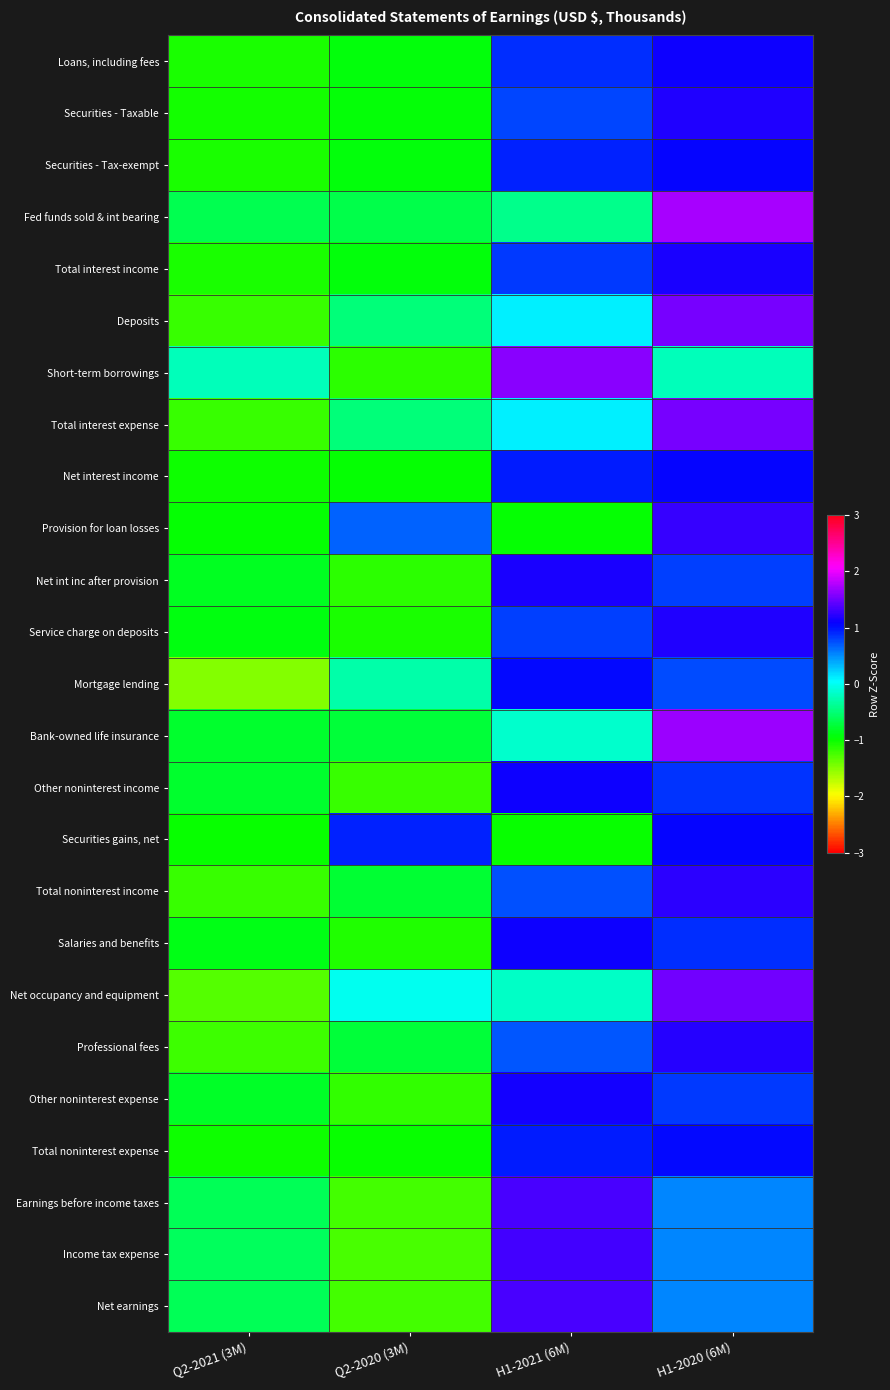

Reading right to left, transcribe all the data shown in this chart.

Loans, including fees: H1-2020 (6M)=1.1	H1-2021 (6M)=0.9	Q2-2020 (3M)=-0.9	Q2-2021 (3M)=-1.1
Securities - Taxable: H1-2020 (6M)=1.2	H1-2021 (6M)=0.8	Q2-2020 (3M)=-0.9	Q2-2021 (3M)=-1.0
Securities - Tax-exempt: H1-2020 (6M)=1.1	H1-2021 (6M)=0.9	Q2-2020 (3M)=-0.9	Q2-2021 (3M)=-1.1
Fed funds sold & int bearing: H1-2020 (6M)=1.7	H1-2021 (6M)=-0.4	Q2-2020 (3M)=-0.7	Q2-2021 (3M)=-0.7
Total interest income: H1-2020 (6M)=1.2	H1-2021 (6M)=0.8	Q2-2020 (3M)=-0.9	Q2-2021 (3M)=-1.1
Deposits: H1-2020 (6M)=1.5	H1-2021 (6M)=0.1	Q2-2020 (3M)=-0.5	Q2-2021 (3M)=-1.2
Short-term borrowings: H1-2020 (6M)=-0.2	H1-2021 (6M)=1.6	Q2-2020 (3M)=-1.1	Q2-2021 (3M)=-0.2
Total interest expense: H1-2020 (6M)=1.5	H1-2021 (6M)=0.1	Q2-2020 (3M)=-0.5	Q2-2021 (3M)=-1.2
Net interest income: H1-2020 (6M)=1.1	H1-2021 (6M)=0.9	Q2-2020 (3M)=-1.0	Q2-2021 (3M)=-1.0
Provision for loan losses: H1-2020 (6M)=1.3	H1-2021 (6M)=-1.0	Q2-2020 (3M)=0.7	Q2-2021 (3M)=-1.0
Net int inc after provision: H1-2020 (6M)=0.8	H1-2021 (6M)=1.2	Q2-2020 (3M)=-1.1	Q2-2021 (3M)=-0.8
Service charge on deposits: H1-2020 (6M)=1.2	H1-2021 (6M)=0.8	Q2-2020 (3M)=-1.1	Q2-2021 (3M)=-0.9
Mortgage lending: H1-2020 (6M)=0.8	H1-2021 (6M)=1.0	Q2-2020 (3M)=-0.3	Q2-2021 (3M)=-1.5
Bank-owned life insurance: H1-2020 (6M)=1.7	H1-2021 (6M)=-0.2	Q2-2020 (3M)=-0.7	Q2-2021 (3M)=-0.8
Other noninterest income: H1-2020 (6M)=0.9	H1-2021 (6M)=1.1	Q2-2020 (3M)=-1.2	Q2-2021 (3M)=-0.8
Securities gains, net: H1-2020 (6M)=1.1	H1-2021 (6M)=-1.0	Q2-2020 (3M)=0.9	Q2-2021 (3M)=-1.0
Total noninterest income: H1-2020 (6M)=1.2	H1-2021 (6M)=0.7	Q2-2020 (3M)=-0.8	Q2-2021 (3M)=-1.2
Salaries and benefits: H1-2020 (6M)=0.9	H1-2021 (6M)=1.1	Q2-2020 (3M)=-1.1	Q2-2021 (3M)=-0.9
Net occupancy and equipment: H1-2020 (6M)=1.5	H1-2021 (6M)=-0.2	Q2-2020 (3M)=-0.0	Q2-2021 (3M)=-1.3
Professional fees: H1-2020 (6M)=1.2	H1-2021 (6M)=0.7	Q2-2020 (3M)=-0.7	Q2-2021 (3M)=-1.2
Other noninterest expense: H1-2020 (6M)=0.8	H1-2021 (6M)=1.1	Q2-2020 (3M)=-1.2	Q2-2021 (3M)=-0.8
Total noninterest expense: H1-2020 (6M)=1.0	H1-2021 (6M)=1.0	Q2-2020 (3M)=-1.0	Q2-2021 (3M)=-1.0
Earnings before income taxes: H1-2020 (6M)=0.5	H1-2021 (6M)=1.3	Q2-2020 (3M)=-1.2	Q2-2021 (3M)=-0.6
Income tax expense: H1-2020 (6M)=0.5	H1-2021 (6M)=1.3	Q2-2020 (3M)=-1.3	Q2-2021 (3M)=-0.6
Net earnings: H1-2020 (6M)=0.5	H1-2021 (6M)=1.3	Q2-2020 (3M)=-1.2	Q2-2021 (3M)=-0.6